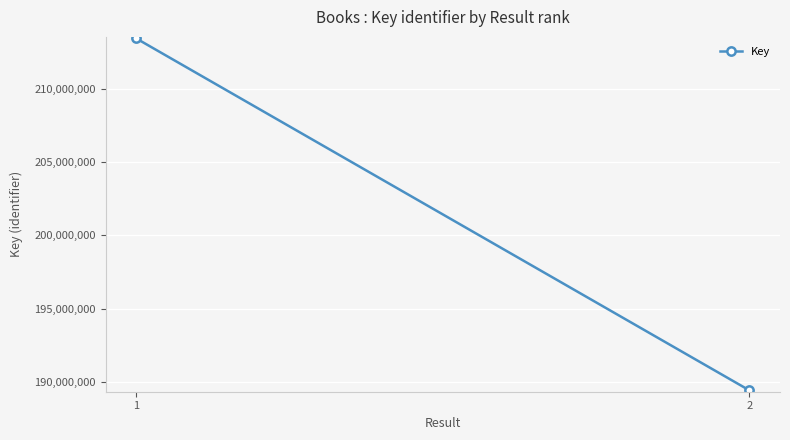

List the labels in order of value, smallest first.

2, 1